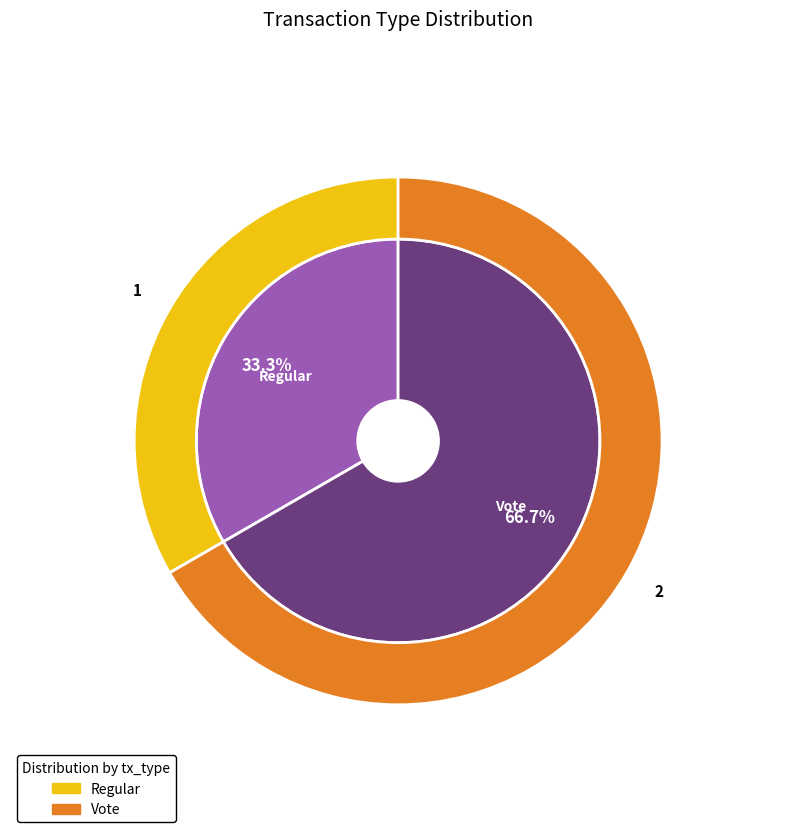

What is the ratio of the value at Vote to the value at Regular?

2.0